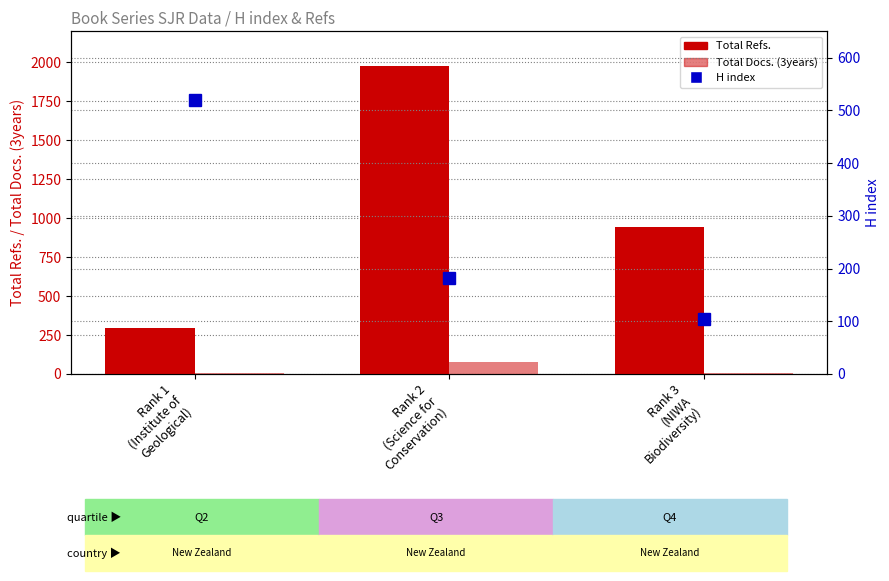

Is it true that Total Docs. (3years) equals 9 at Rank 3
(NIWA
Biodiversity)?

False